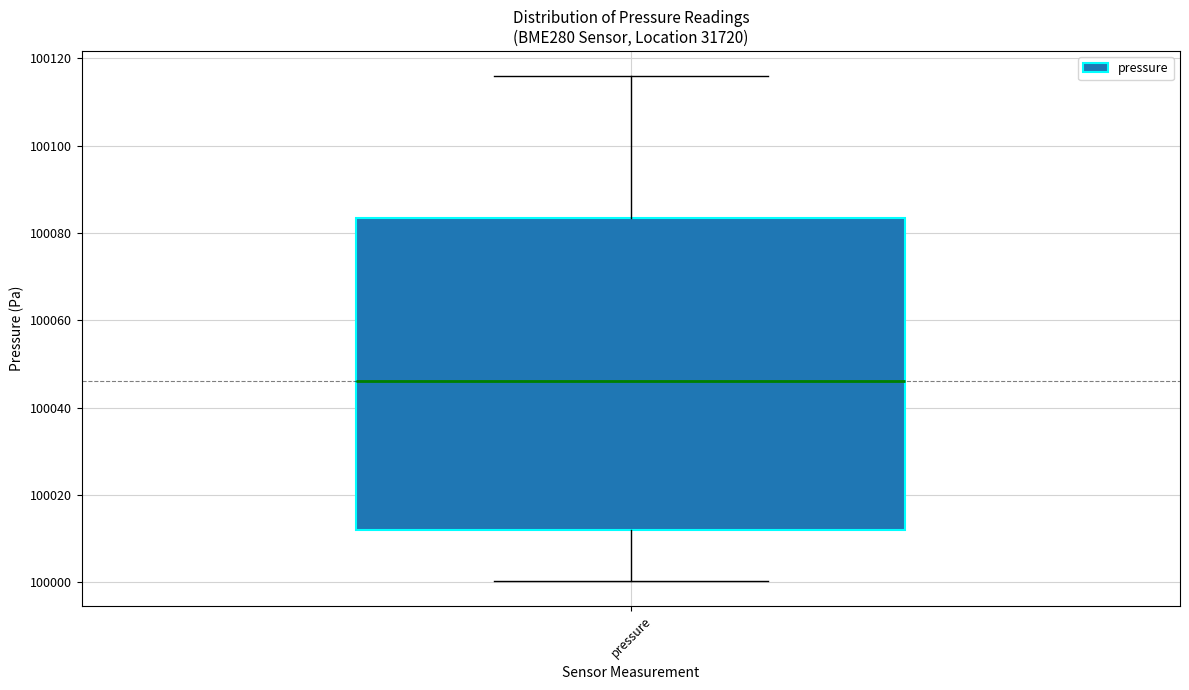

Where is the lower edge of the box for pressure on the y-axis? The values are not printed on the chart, so give them approximately, as read against the axis.

100012